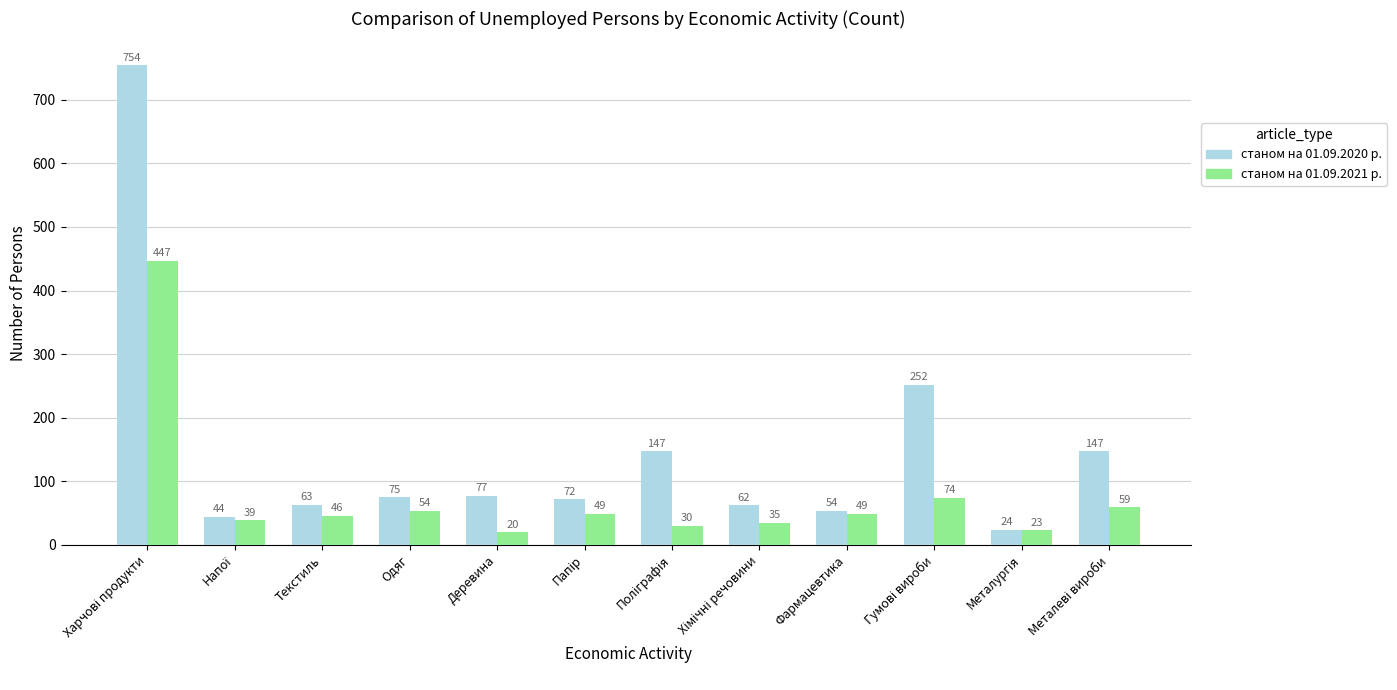

Which series has the largest total across all categories?

cтаном на 01.09.2020 р.